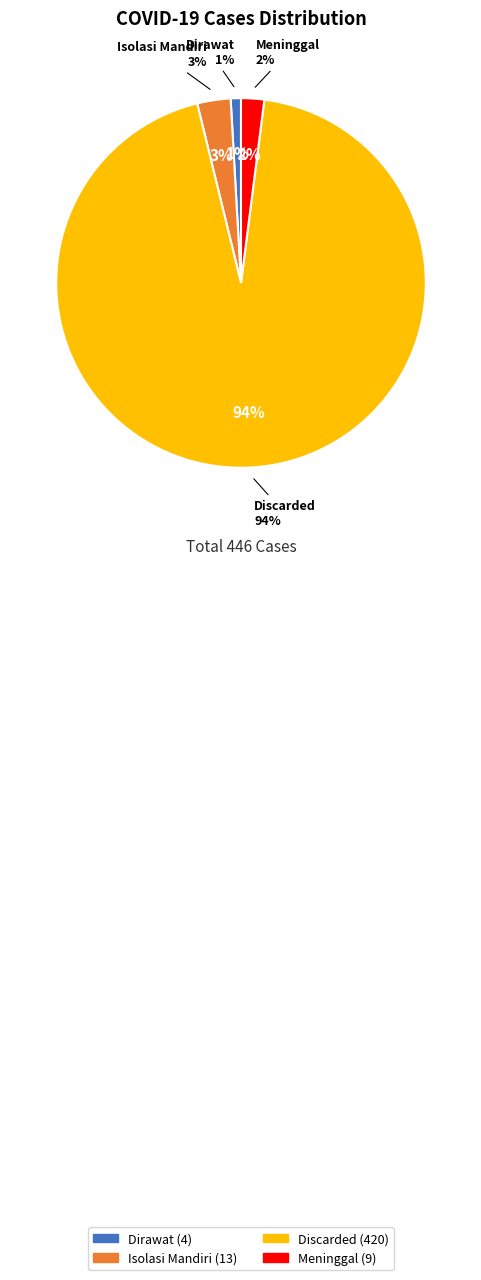

Is Discarded the majority of the pie?

Yes